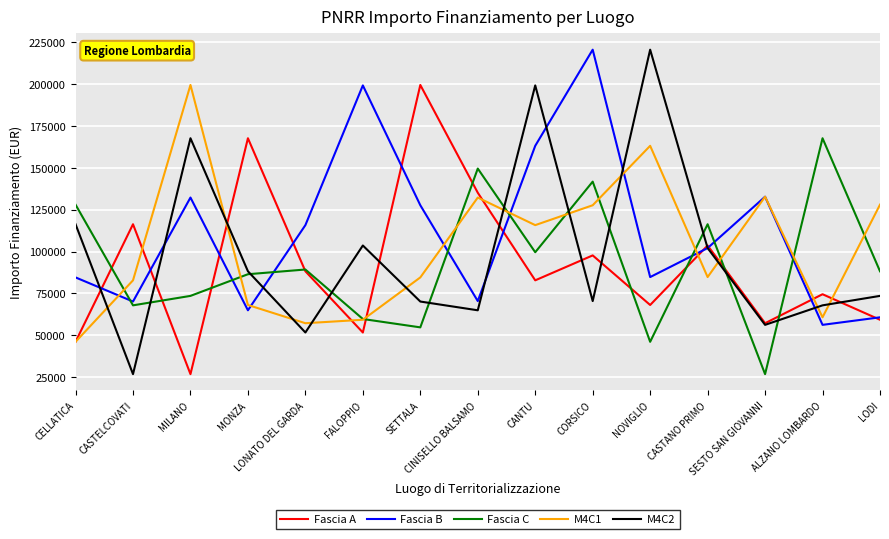

In Fascia C, how many points are higher than both neighbors (excluding endpoints)?

5